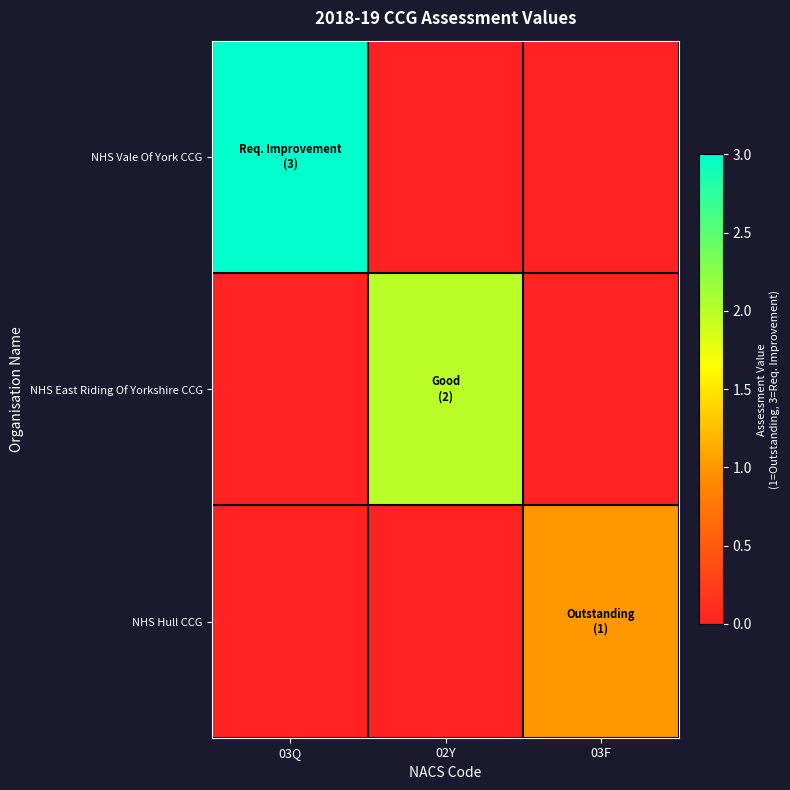

Which series has the largest range (max minus min)?

NHS Vale Of York CCG